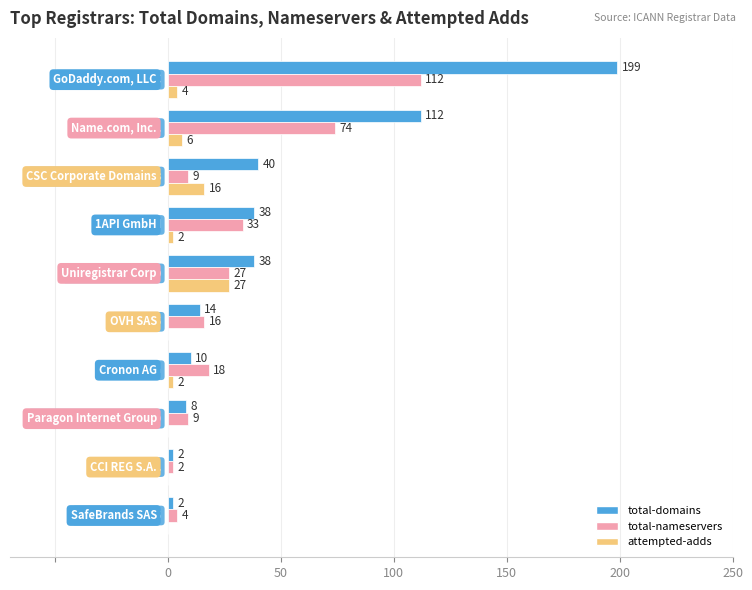

Which series has the largest total across all categories?

total-domains